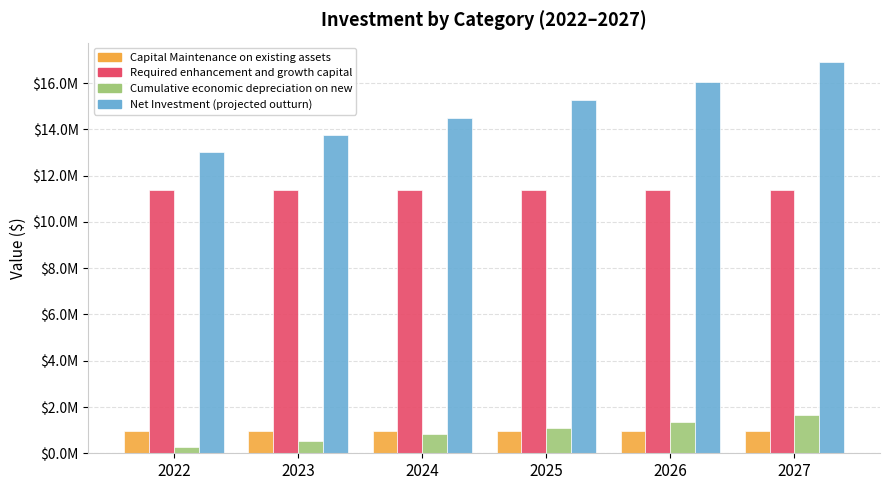

Reading left to right, list all the values displayed in this chart.

Capital Maintenance on existing assets: 2022=966333.1	2023=966333.1	2024=966333.1	2025=966333.1	2026=966333.1	2027=966333.1
Required enhancement and growth capital: 2022=11390166.7	2023=11390166.7	2024=11390166.7	2025=11390166.7	2026=11390166.7	2027=11390166.7
Cumulative economic depreciation on new: 2022=273364.0	2023=546728.0	2024=820092.0	2025=1093456.0	2026=1366820.0	2027=1640184.0
Net Investment (projected outturn): 2022=13034019.4	2023=13742247.2	2024=14482454.8	2025=15255963.6	2026=16064147.0	2027=16908431.9